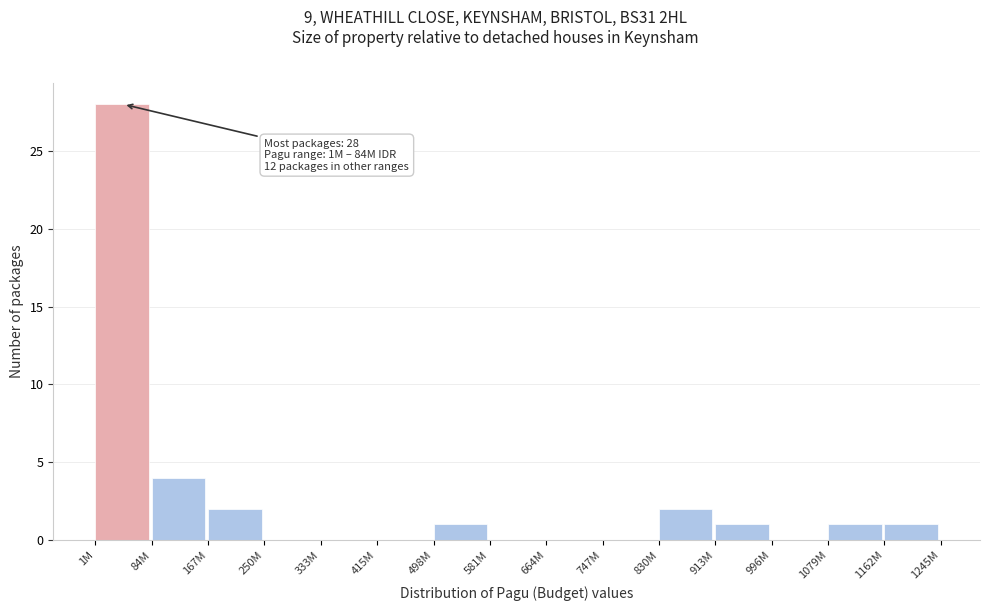

Reading left to right, list all the values displayed in this chart.

1M=28	84M=4	167M=2	250M=0	333M=0	415M=0	498M=1	581M=0	664M=0	747M=0	830M=2	913M=1	996M=0	1079M=1	1162M=1